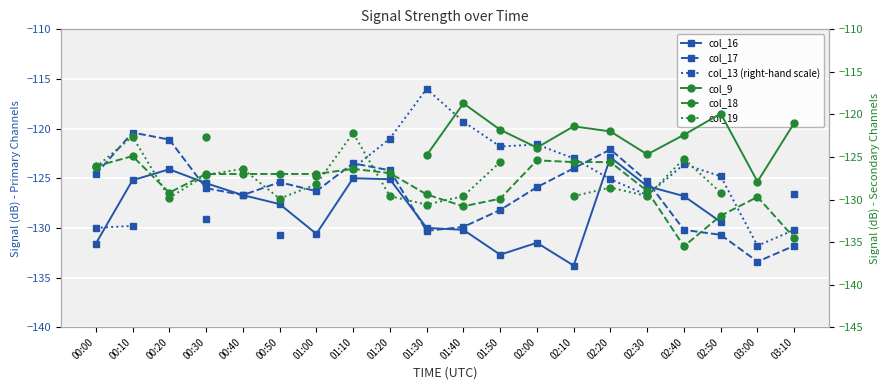

Which category has the lowest value across all series?

02:40